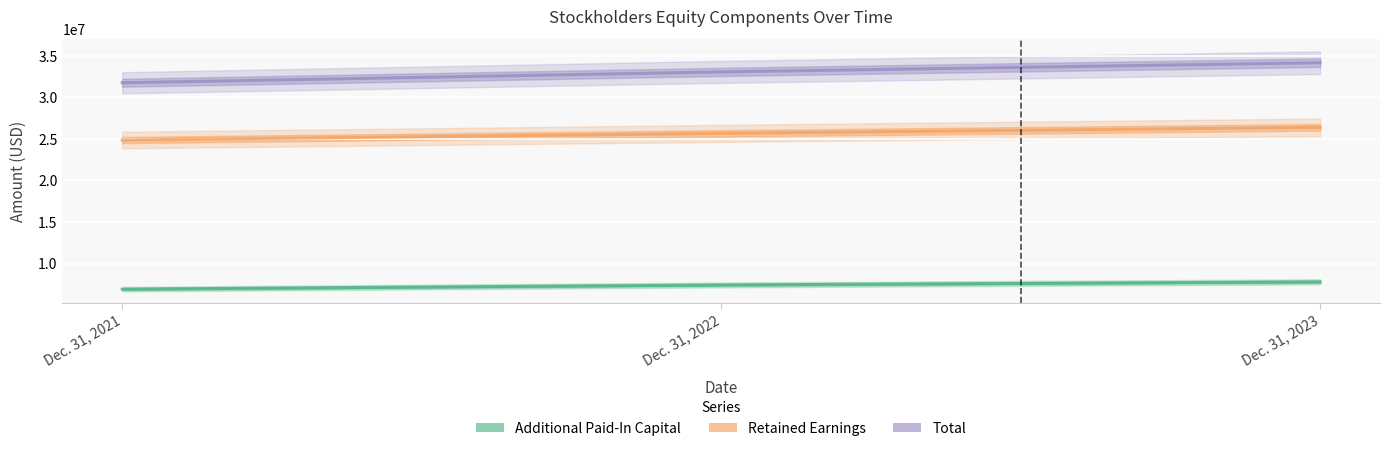

What is the difference between the highest and lowest values at Dec. 31, 2023?

26347000